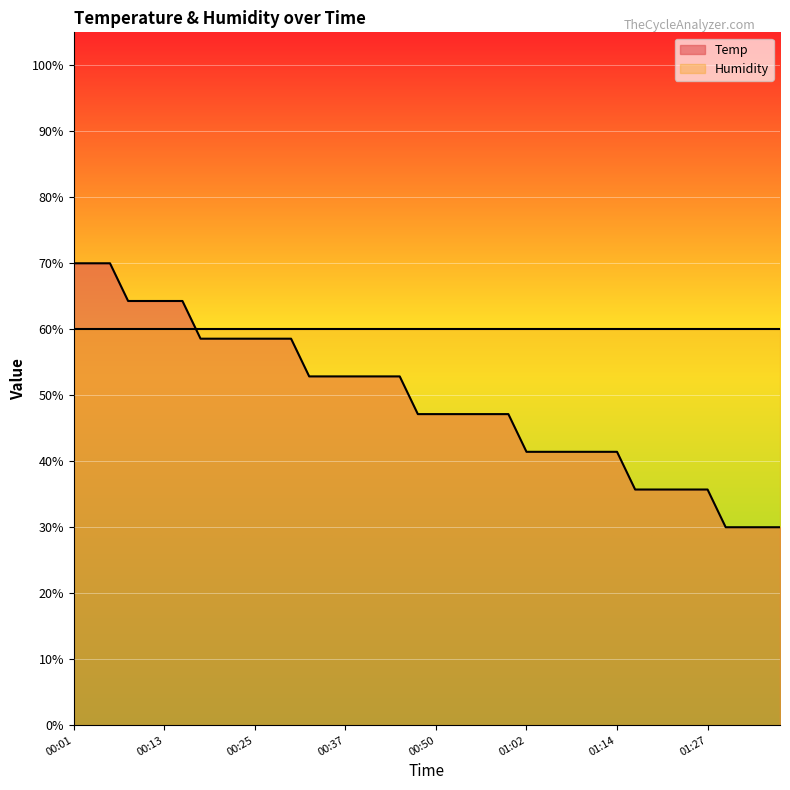

What is the value of the 27th point from the left?

41.4